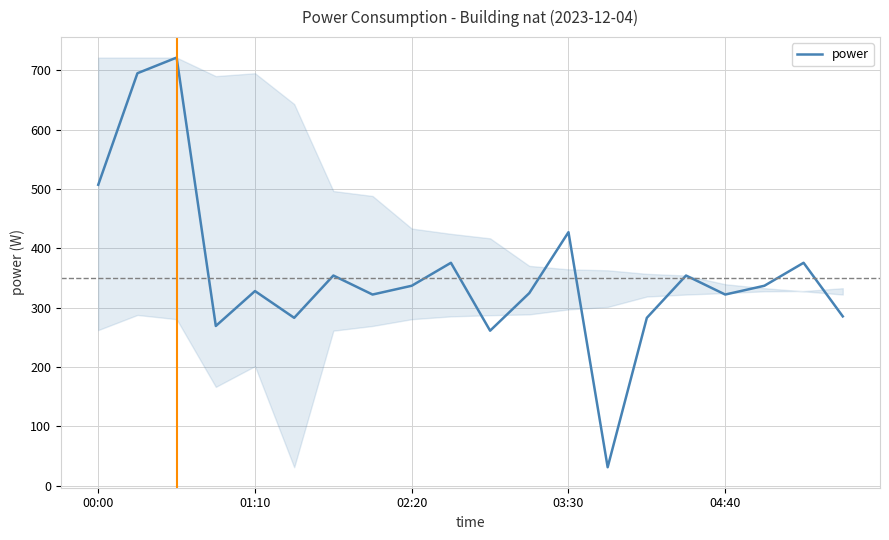

What is the minimum value shown in the chart?

31.0